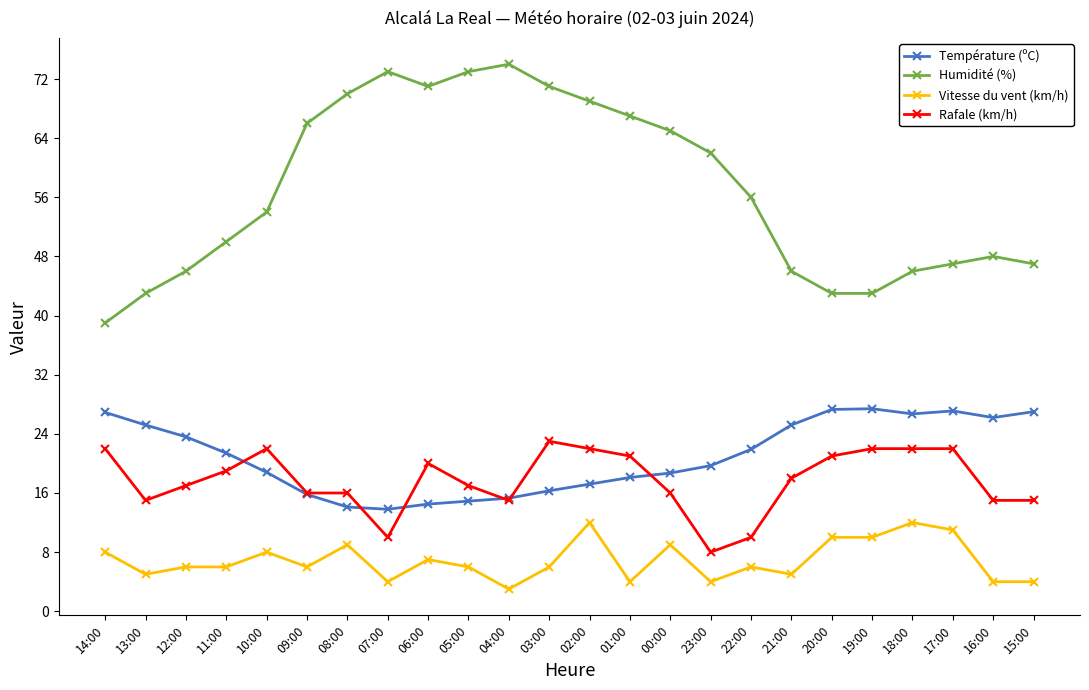

Which series has the largest range (max minus min)?

Humidité (%)